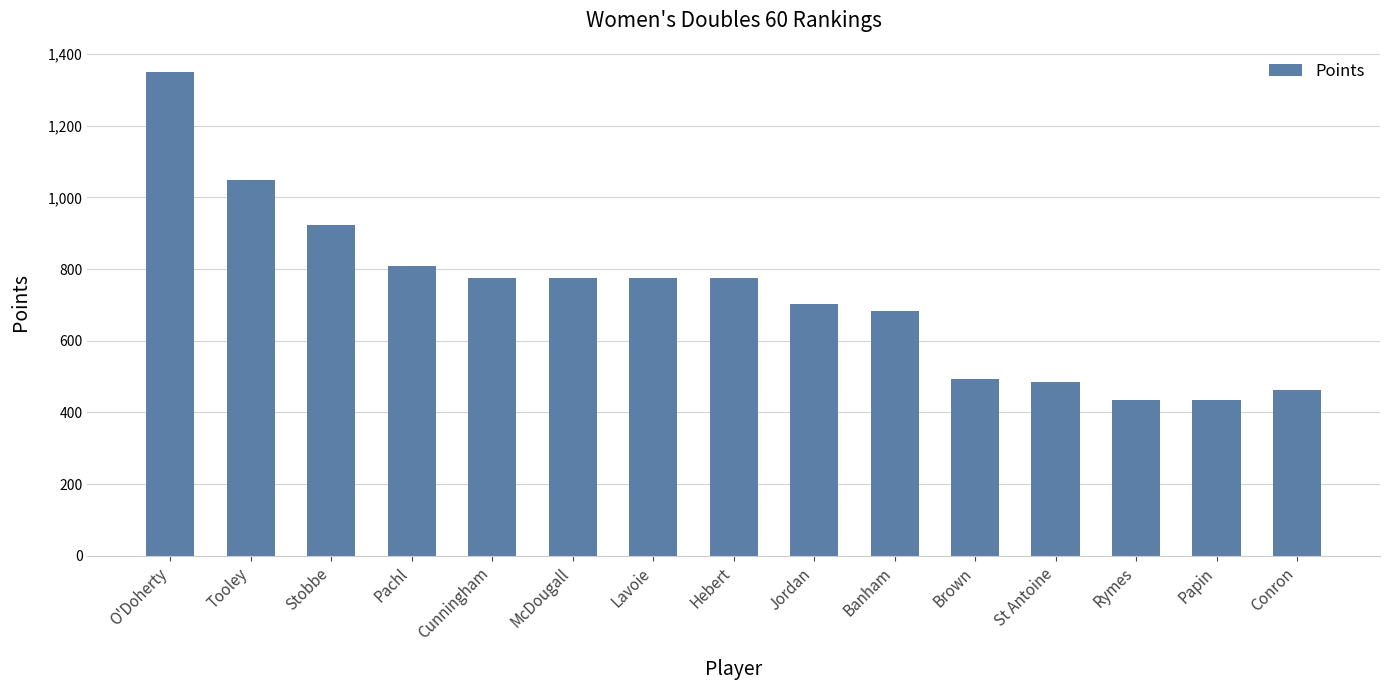

Count the number of categories in the chart.

15